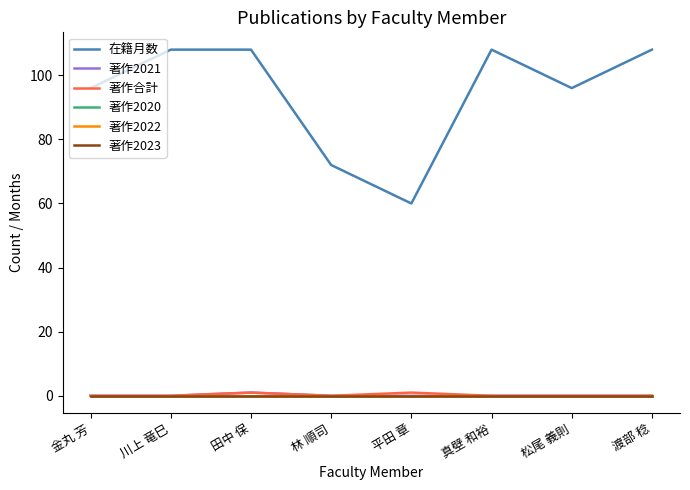

What is the maximum value shown in the chart?

108